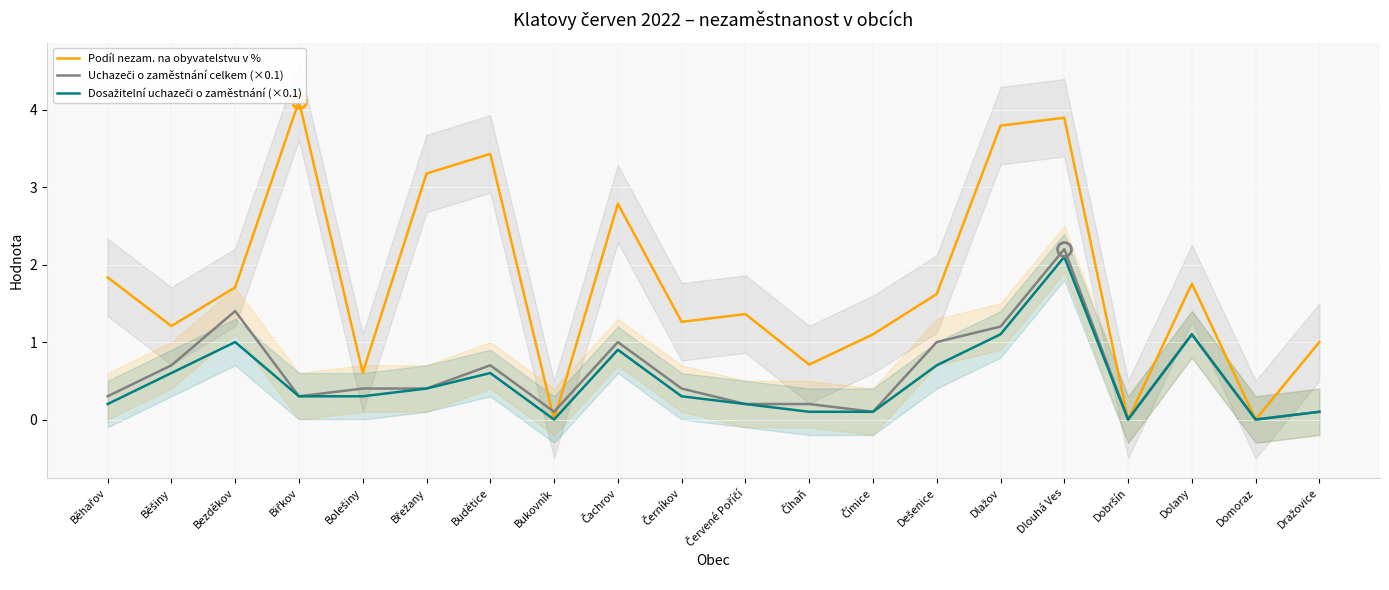

True or false: Uchazeči o zaměstnání celkem (×0.1) and Dosažitelní uchazeči o zaměstnání (×0.1) intersect in this chart.

False